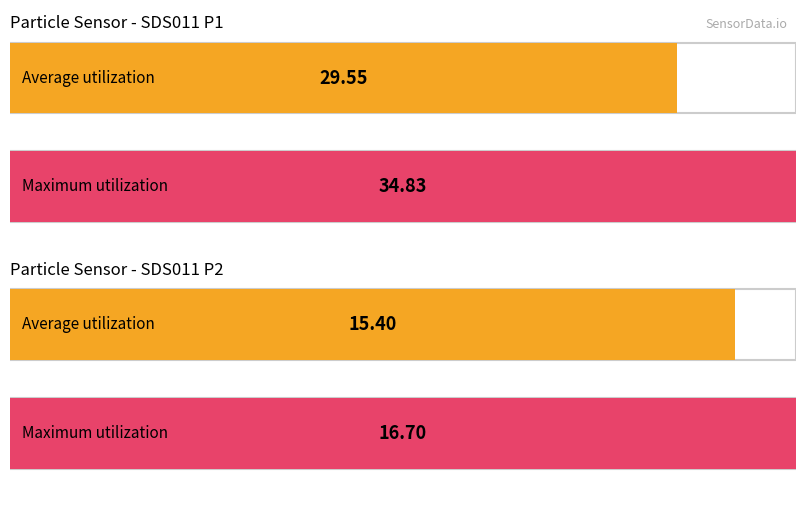

True or false: SDS_P2 has a value of 18.3 at 00:42.

False